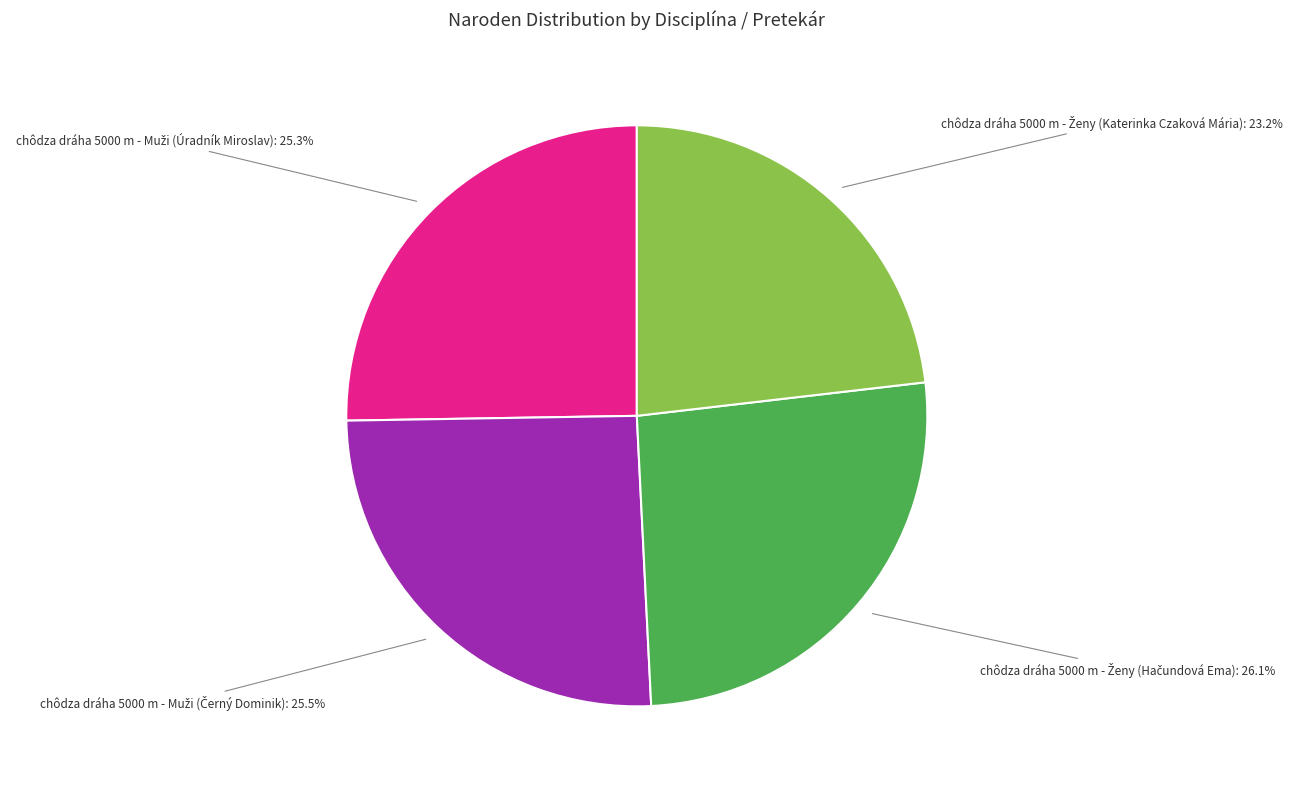

Does any single category account for the majority?

No